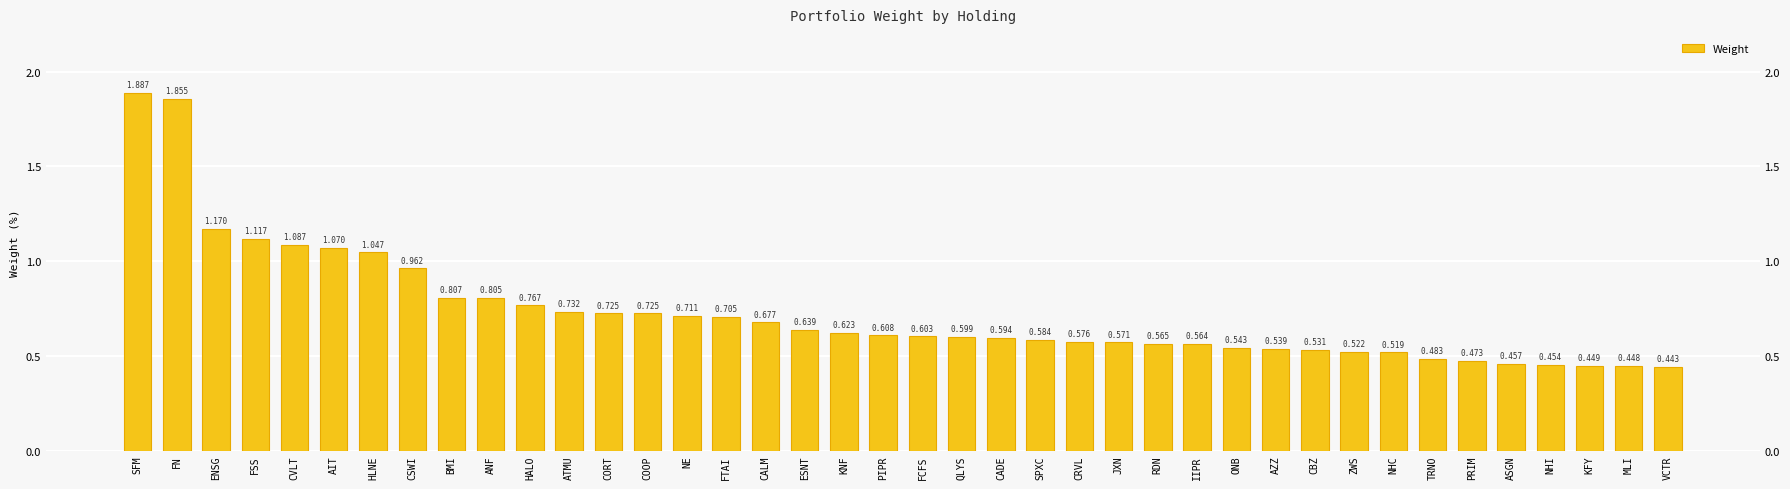

Which has a higher value, SPXC or QLYS?

QLYS